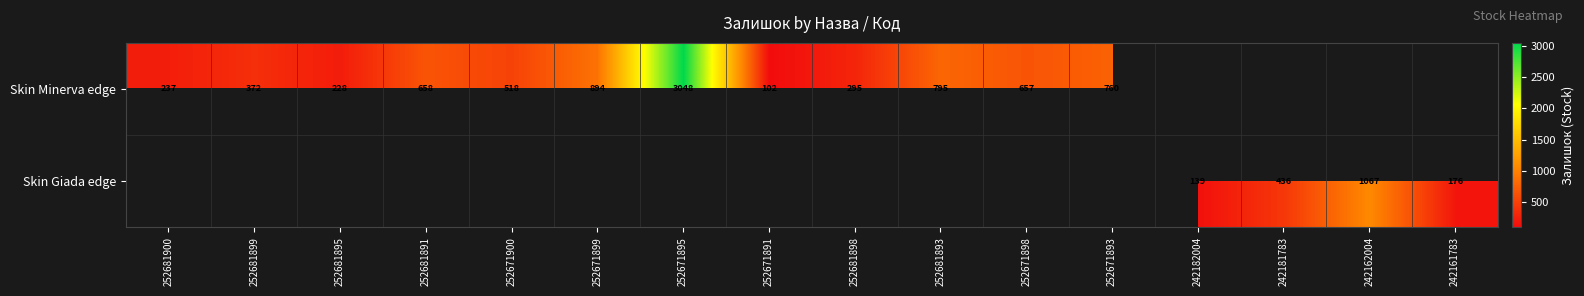

The value of Skin Minerva edge at 252671893 is 760. True or false?

True